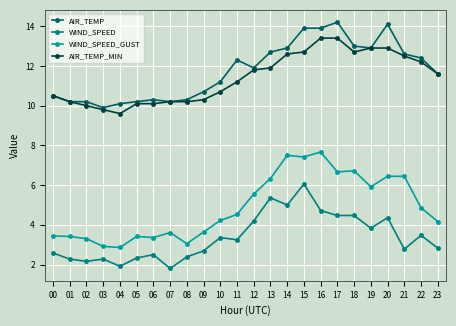

What is the total value across all series at 22?

32.9